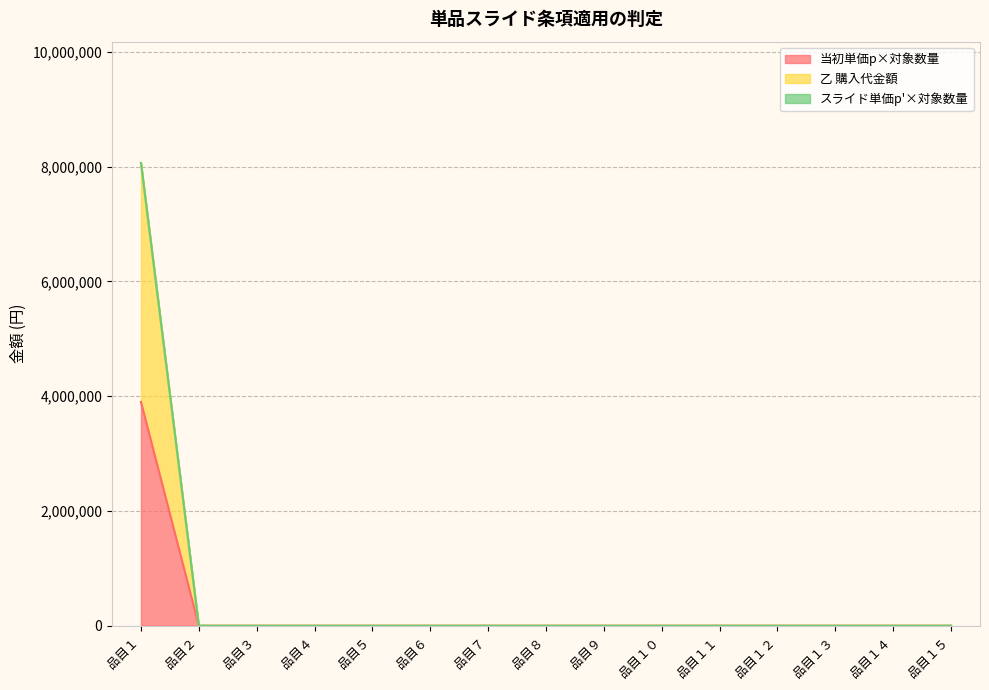

Where is 乙 購入代金額 nearest to the value 4031250?

品目１